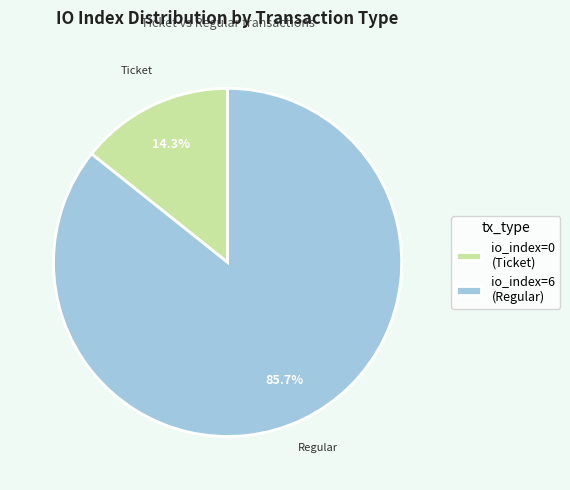

Approximately how many times larger is the value at io_index=6 (Regular) compared to io_index=0 (Ticket)?

6.0